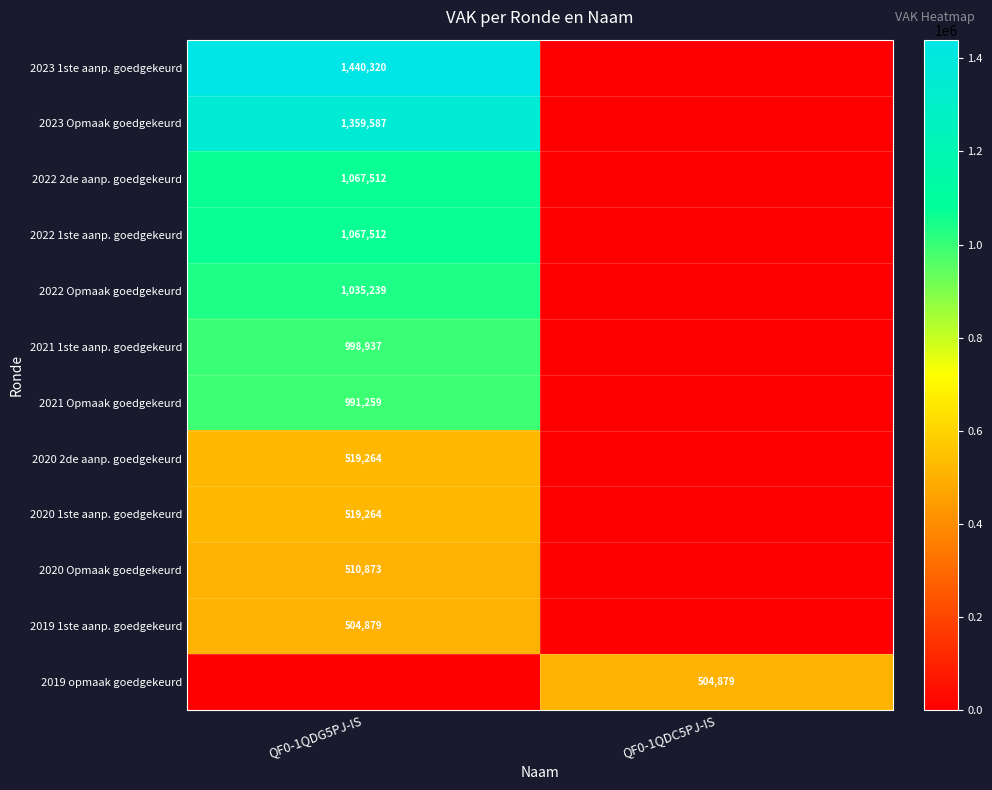

Is the value of 2022 Opmaak goedgekeurd at QF0-1QDG5PJ-IS greater than the value of 2019 1ste aanp. goedgekeurd at QF0-1QDG5PJ-IS?

Yes